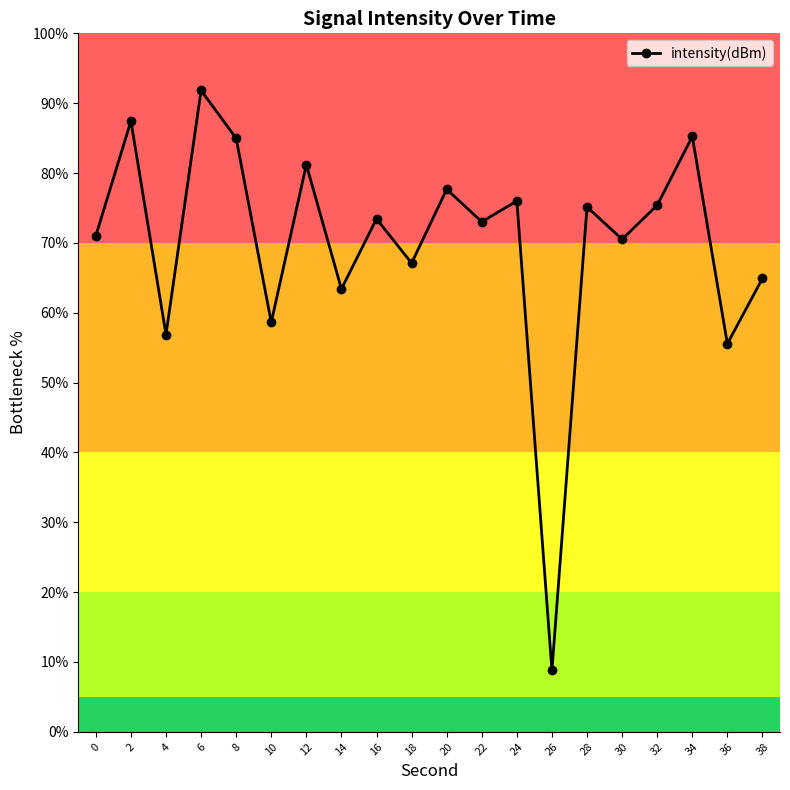

What is the change in value from 18 to 36?

-11.5